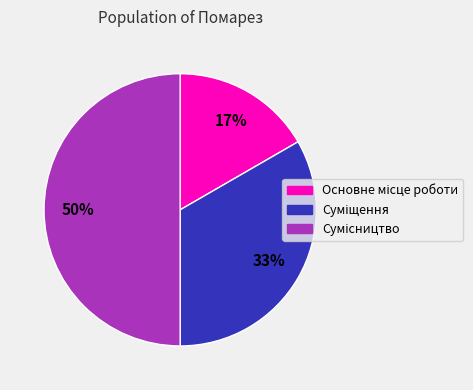

To the nearest percent, what is the average slice percentage?

33%